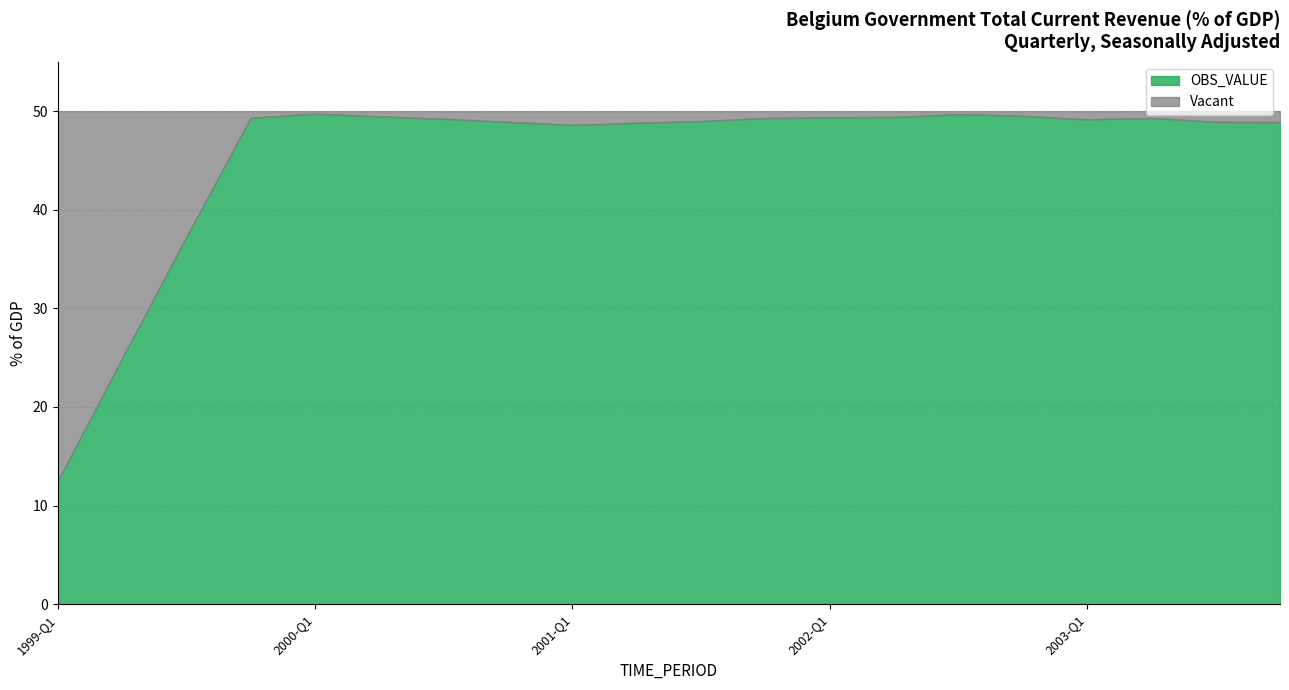

How many interior local valleys does the OBS_VALUE series have?

2